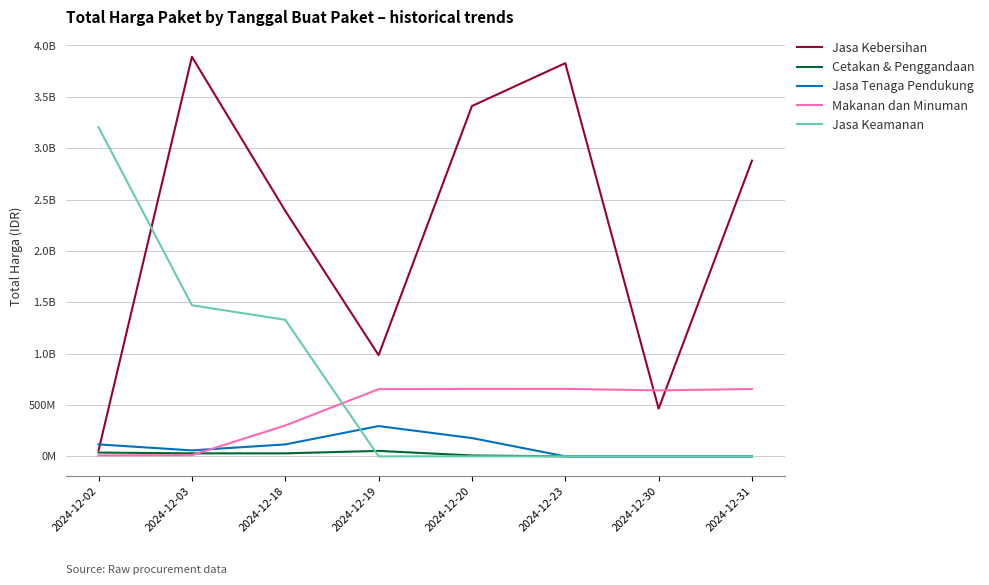

Does the chart display data point markers on the line(s)?

No